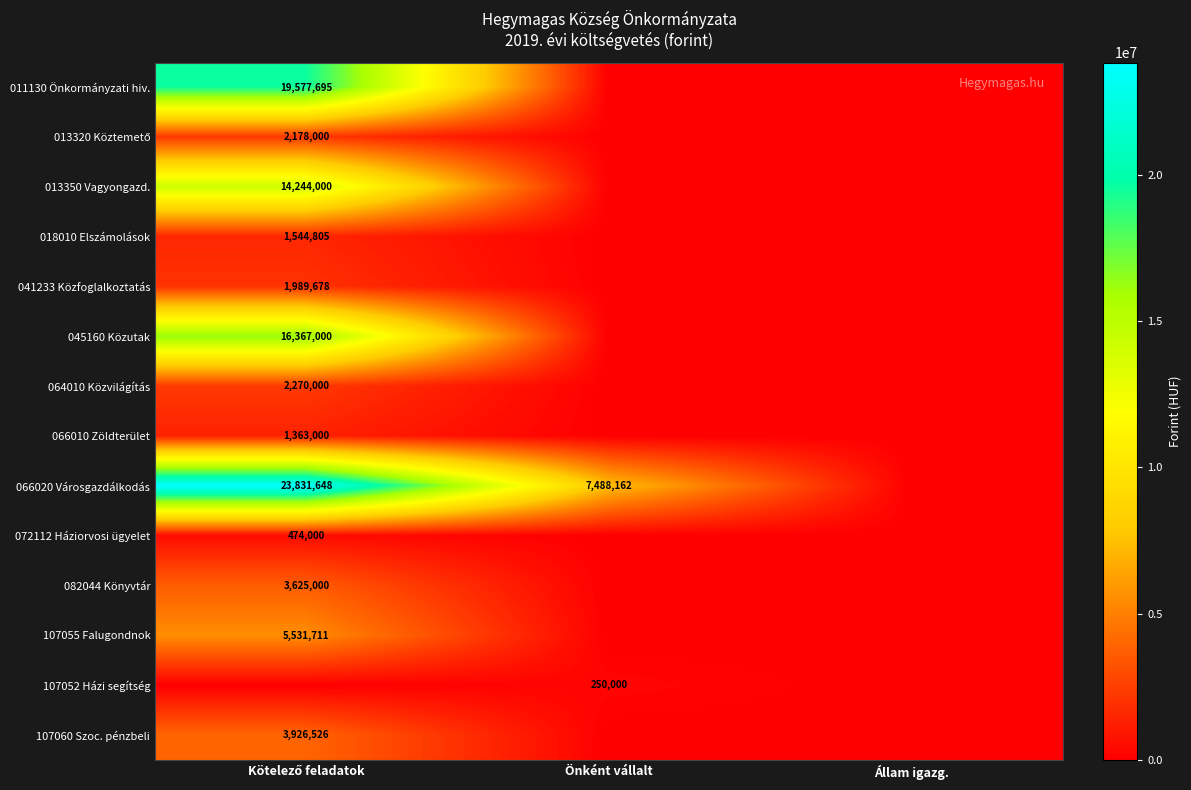

Is the value of 066020 Városgazdálkodás at Önként vállalt greater than the value of 066010 Zöldterület at Állam igazg.?

Yes